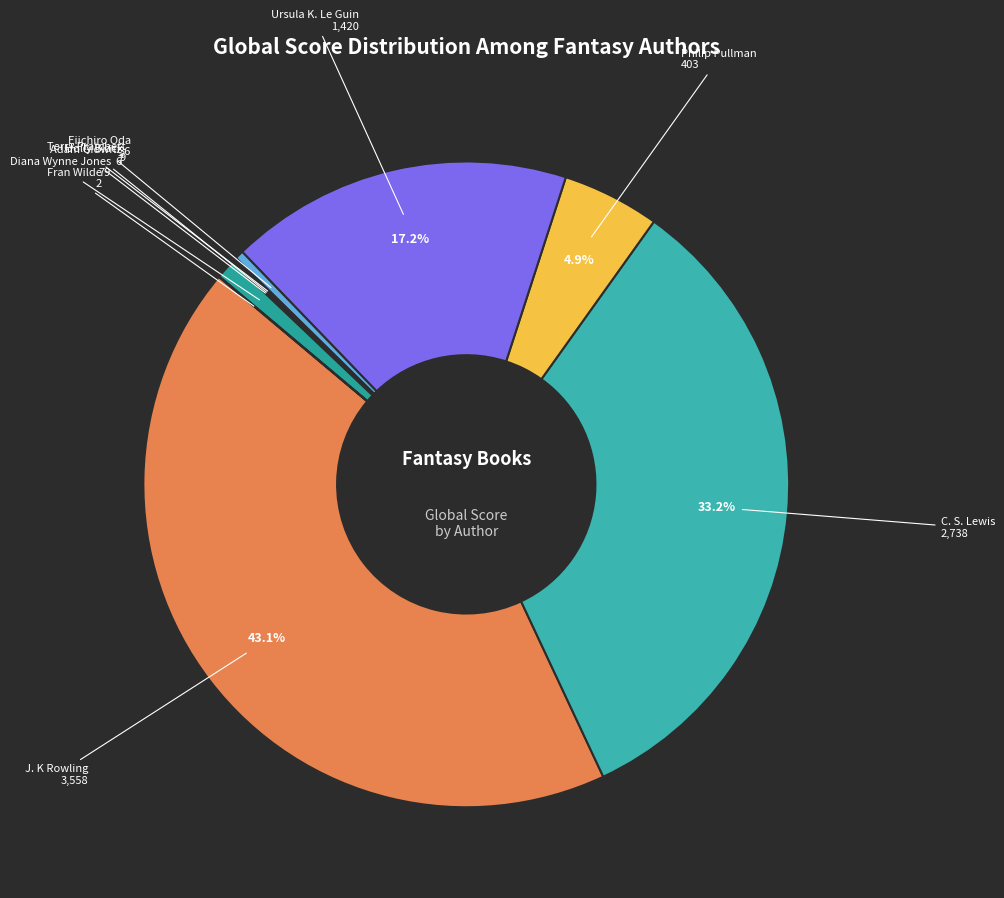

Which slice is the largest?

J. K Rowling